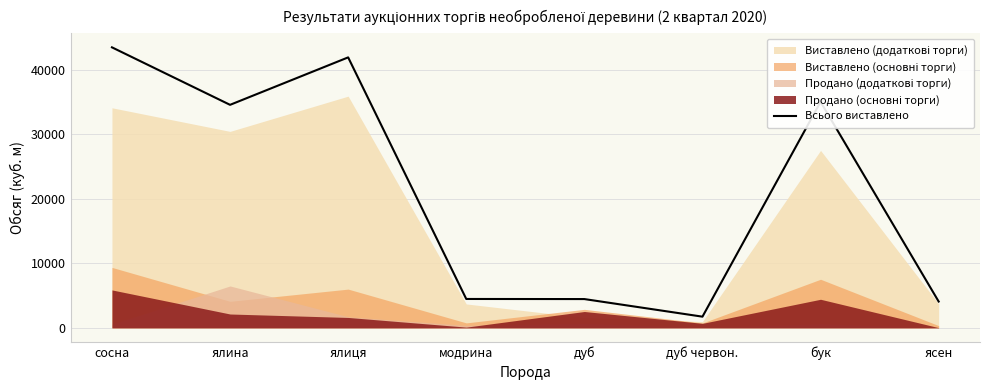

Reading left to right, list all the values displayed in this chart.

сосна=43431	ялина=34530	ялиця=41876	модрина=4474	дуб=4459	дуб червон.=1735	бук=34999	ясен=4077